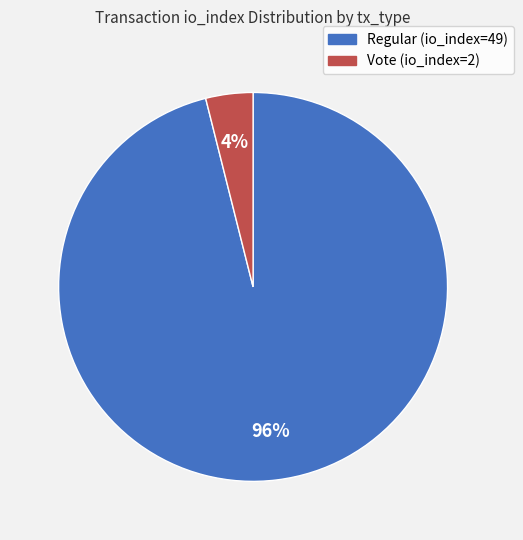

Which has a higher value, Regular (io_index=49) or Vote (io_index=2)?

Regular (io_index=49)